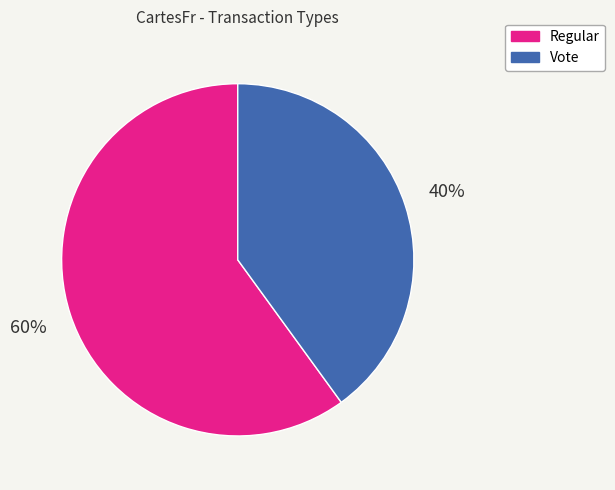

Does any single category account for the majority?

Yes